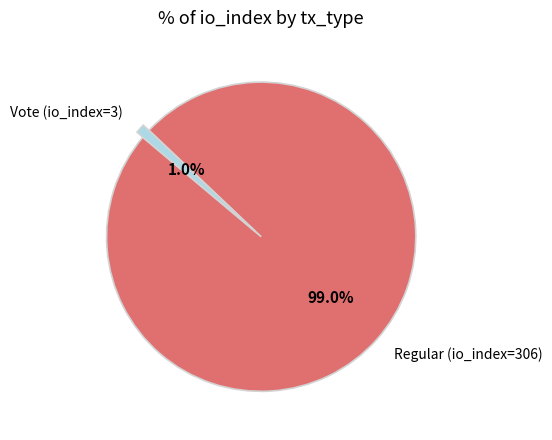

Which category has the biggest portion of the pie?

Regular (io_index=306)